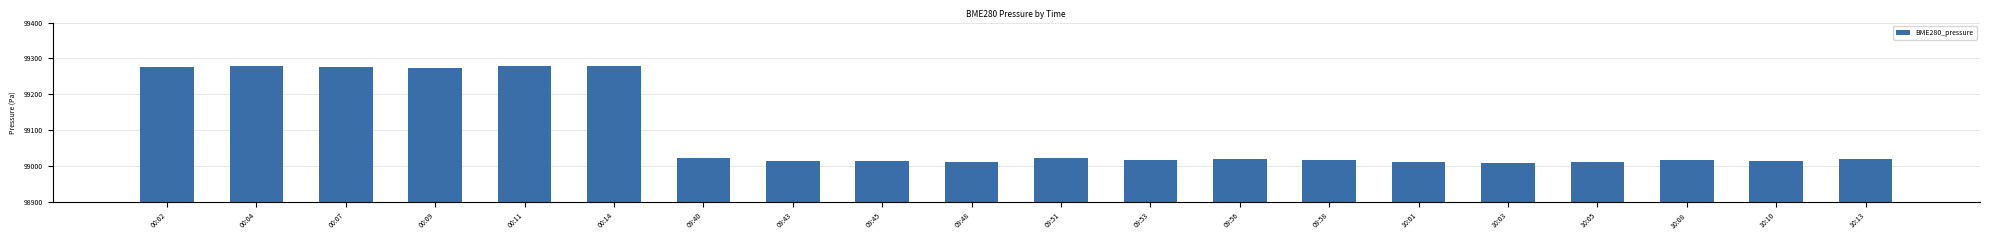

Is it true that the value at 09:58 is 164680.3?

False